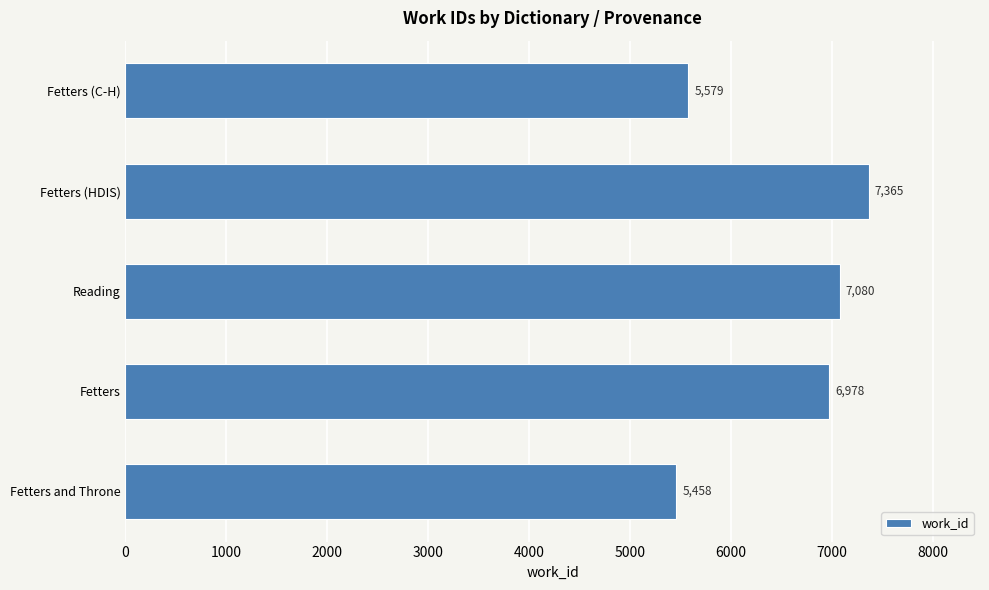

Reading bottom to top, extract all data points from this chart.

Fetters and Throne=5458	Fetters=6978	Reading=7080	Fetters (HDIS)=7365	Fetters (C-H)=5579